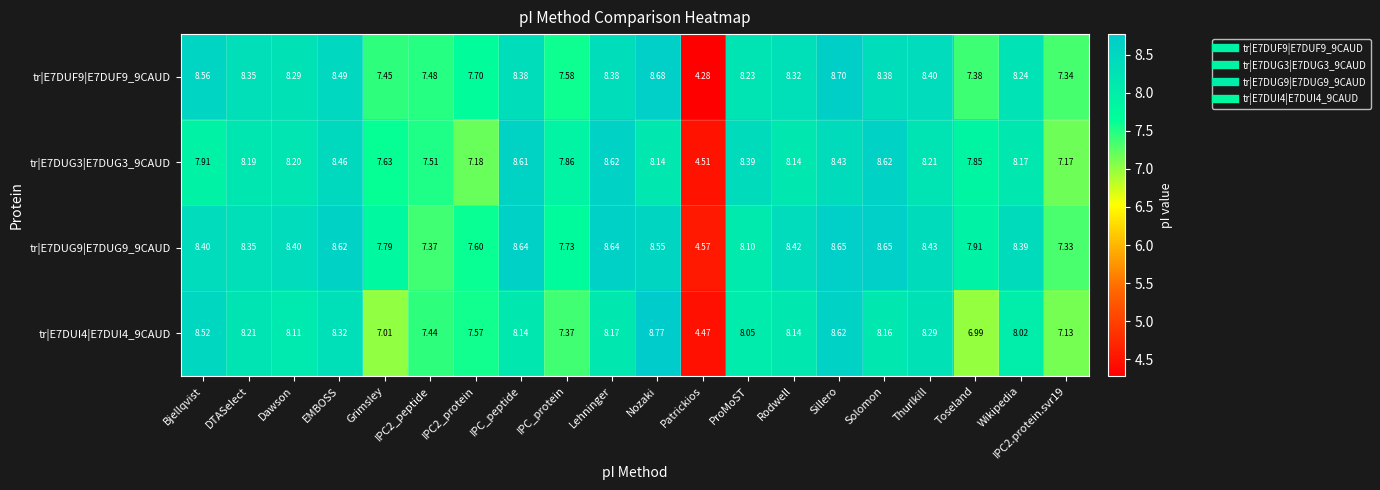

Which label corresponds to the largest value in the chart?

Nozaki